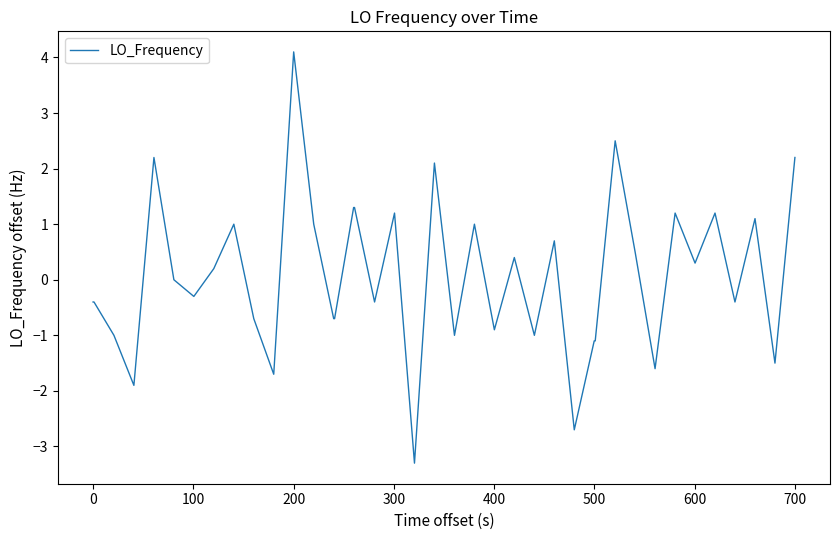

What is the minimum value shown in the chart?

-3.3